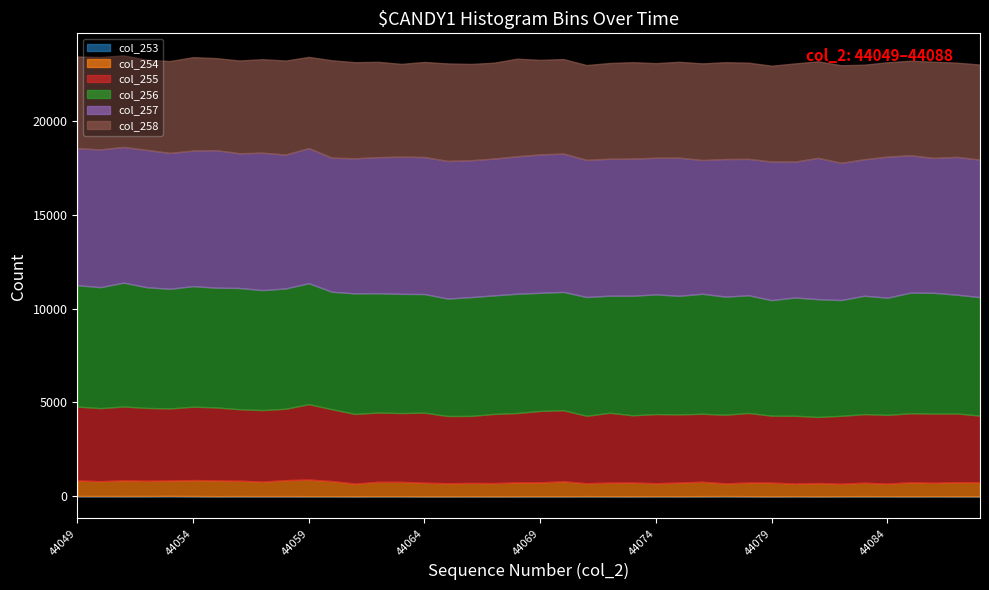

True or false: col_255 has more than 1 interior local peaks.

True